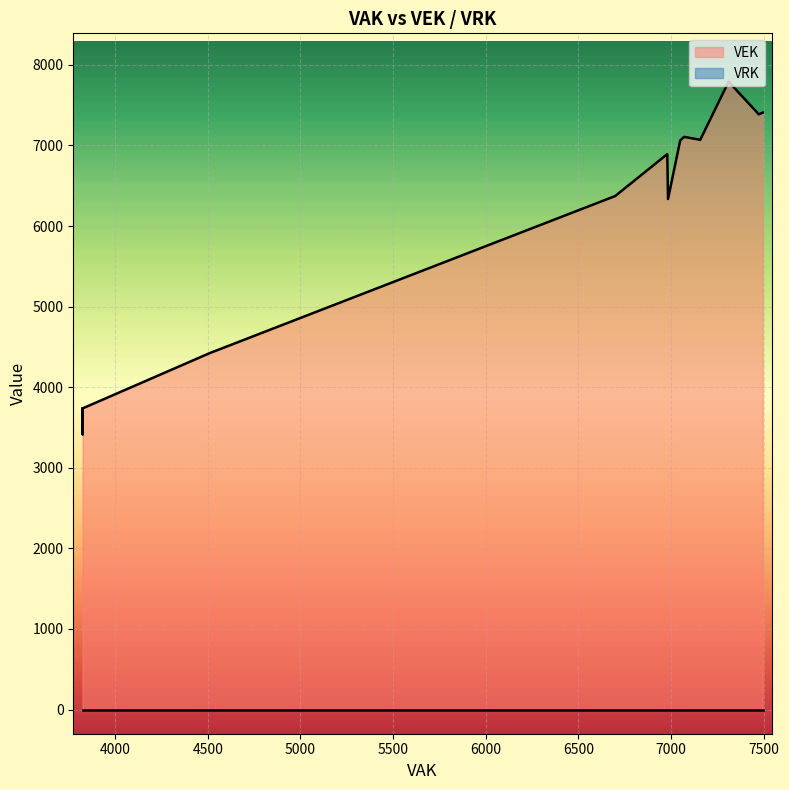

True or false: VEK has a value of 7852 at 4512.

False